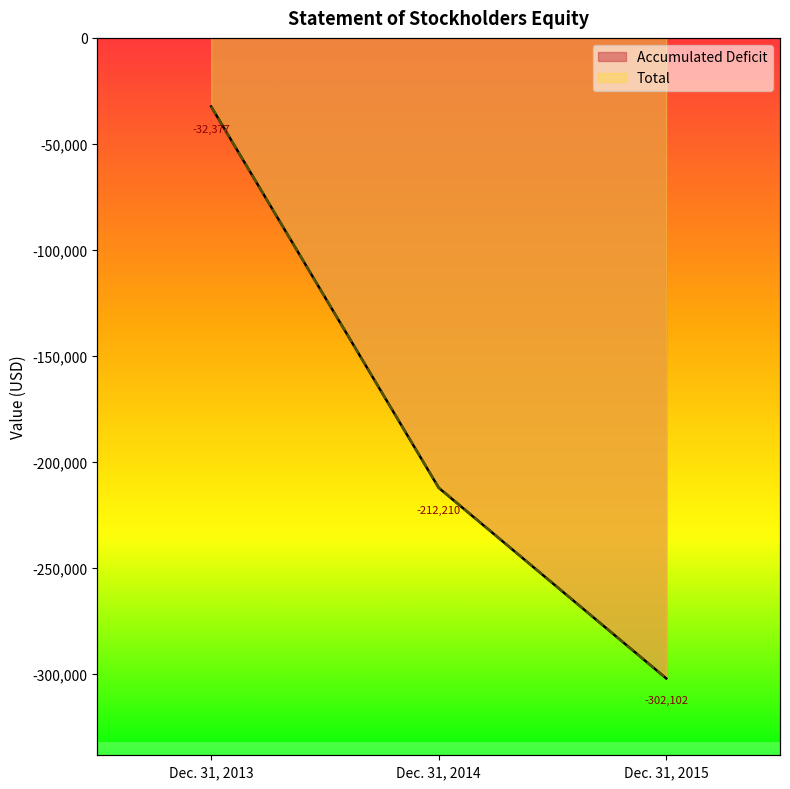

Rank the series by their maximum value, from highest to lowest.

Accumulated Deficit, Total